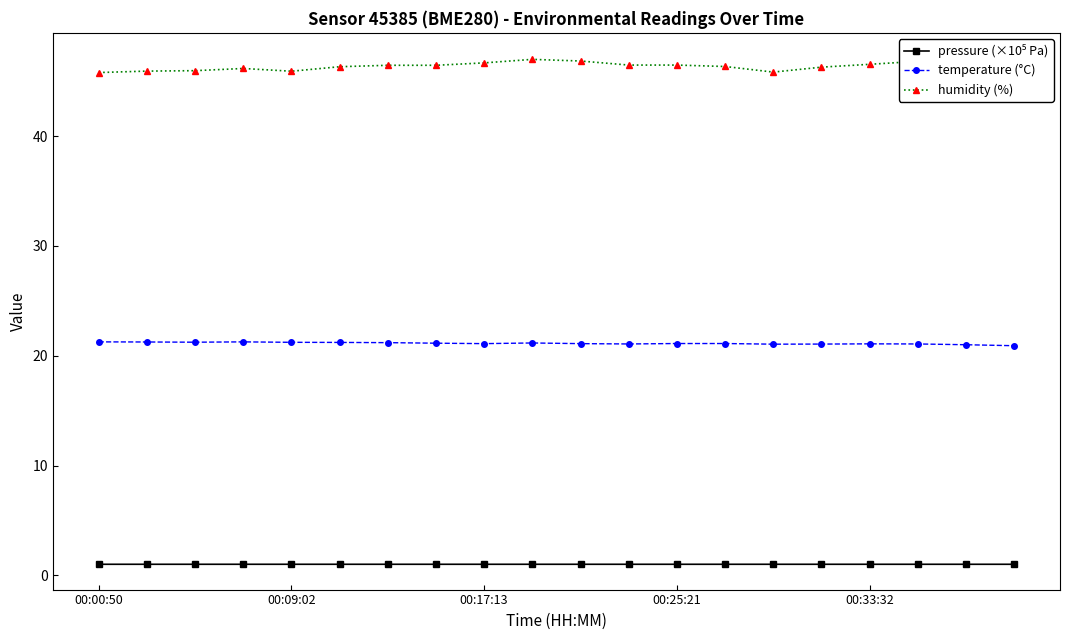

What is the minimum value for temperature (°C)?

20.9